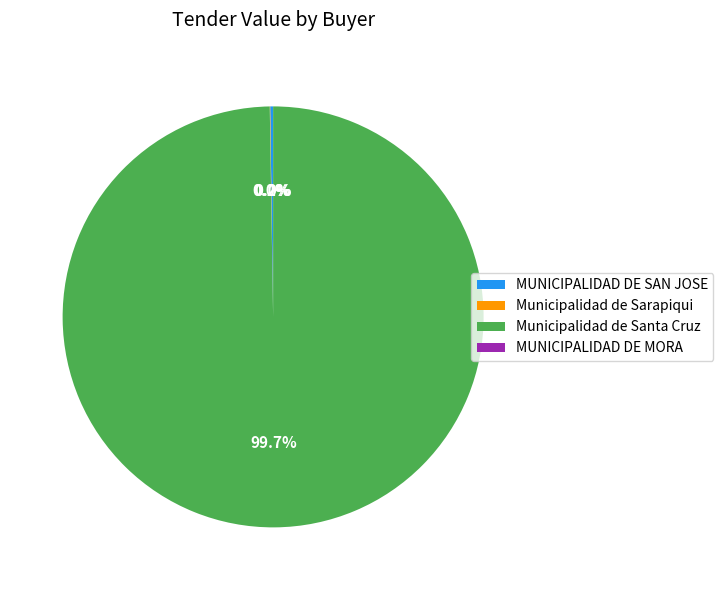

Which slice is the largest?

Municipalidad de Santa Cruz